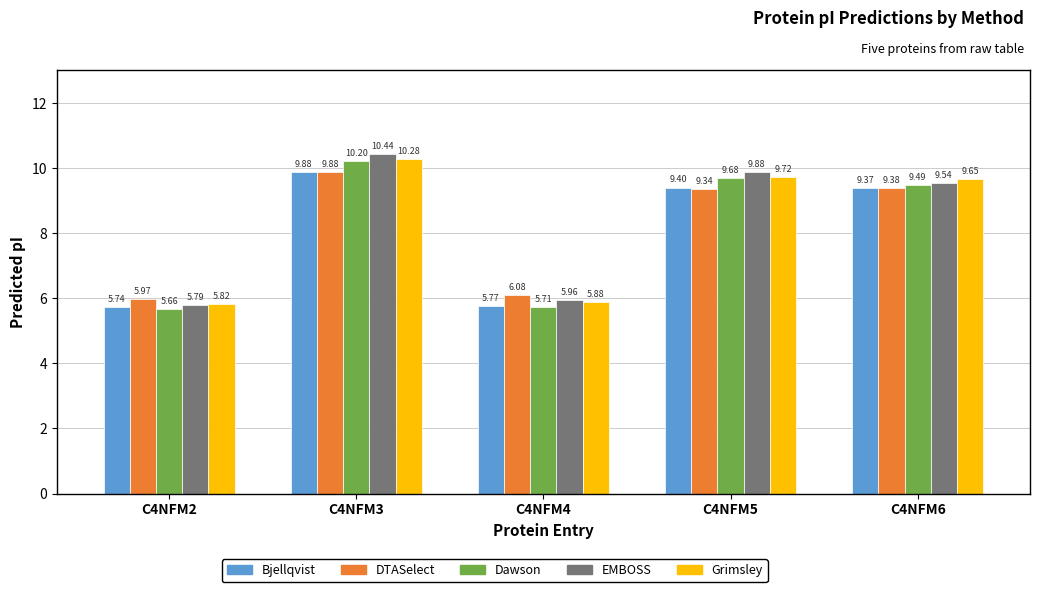

Which series has the largest total across all categories?

EMBOSS